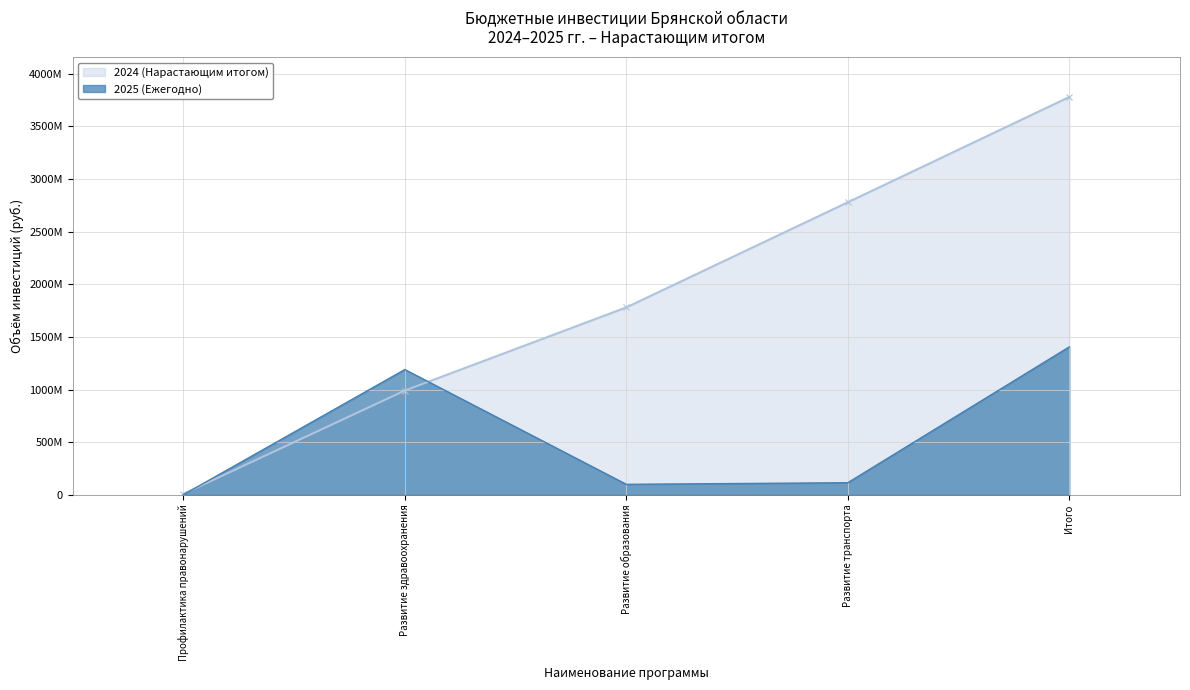

What is the label of the 2nd point from the right?

Развитие транспорта